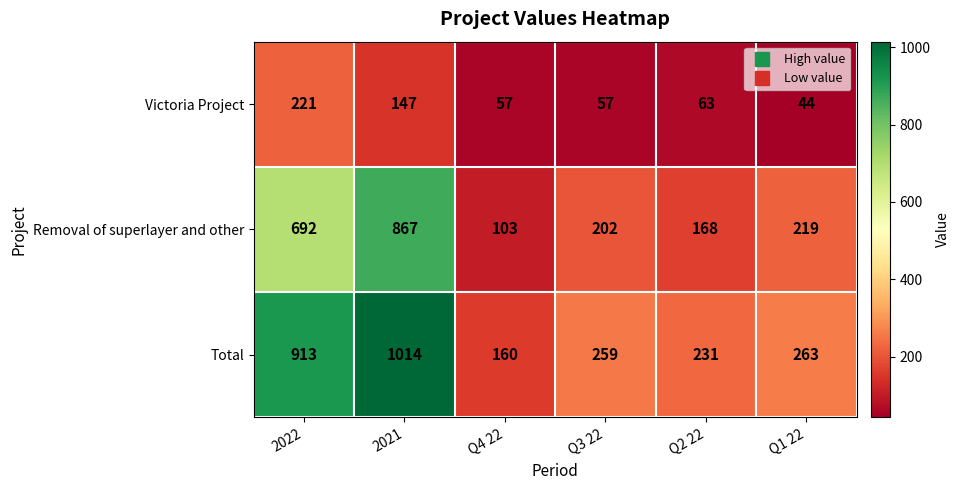

Which series has the largest total across all categories?

Total